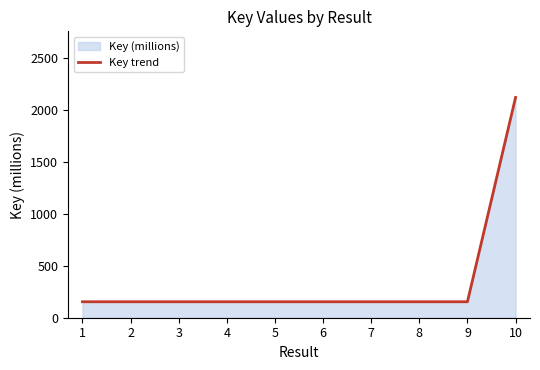

How many interior local valleys (lower than both neighbors) does the data have?

3